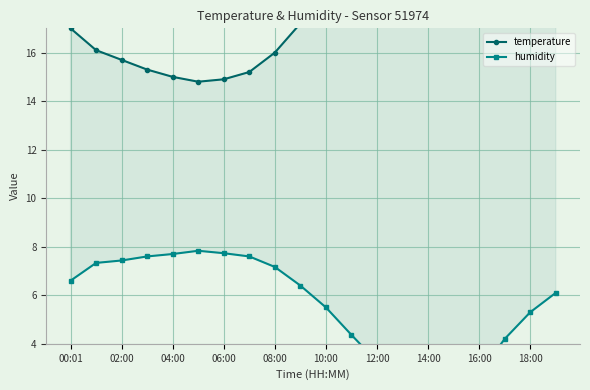

List the series in order of their peak value, lowest first.

humidity, temperature